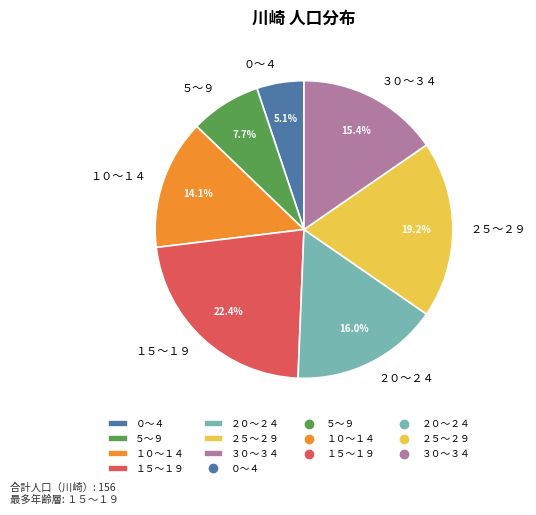

How many slices are in this pie chart?

7